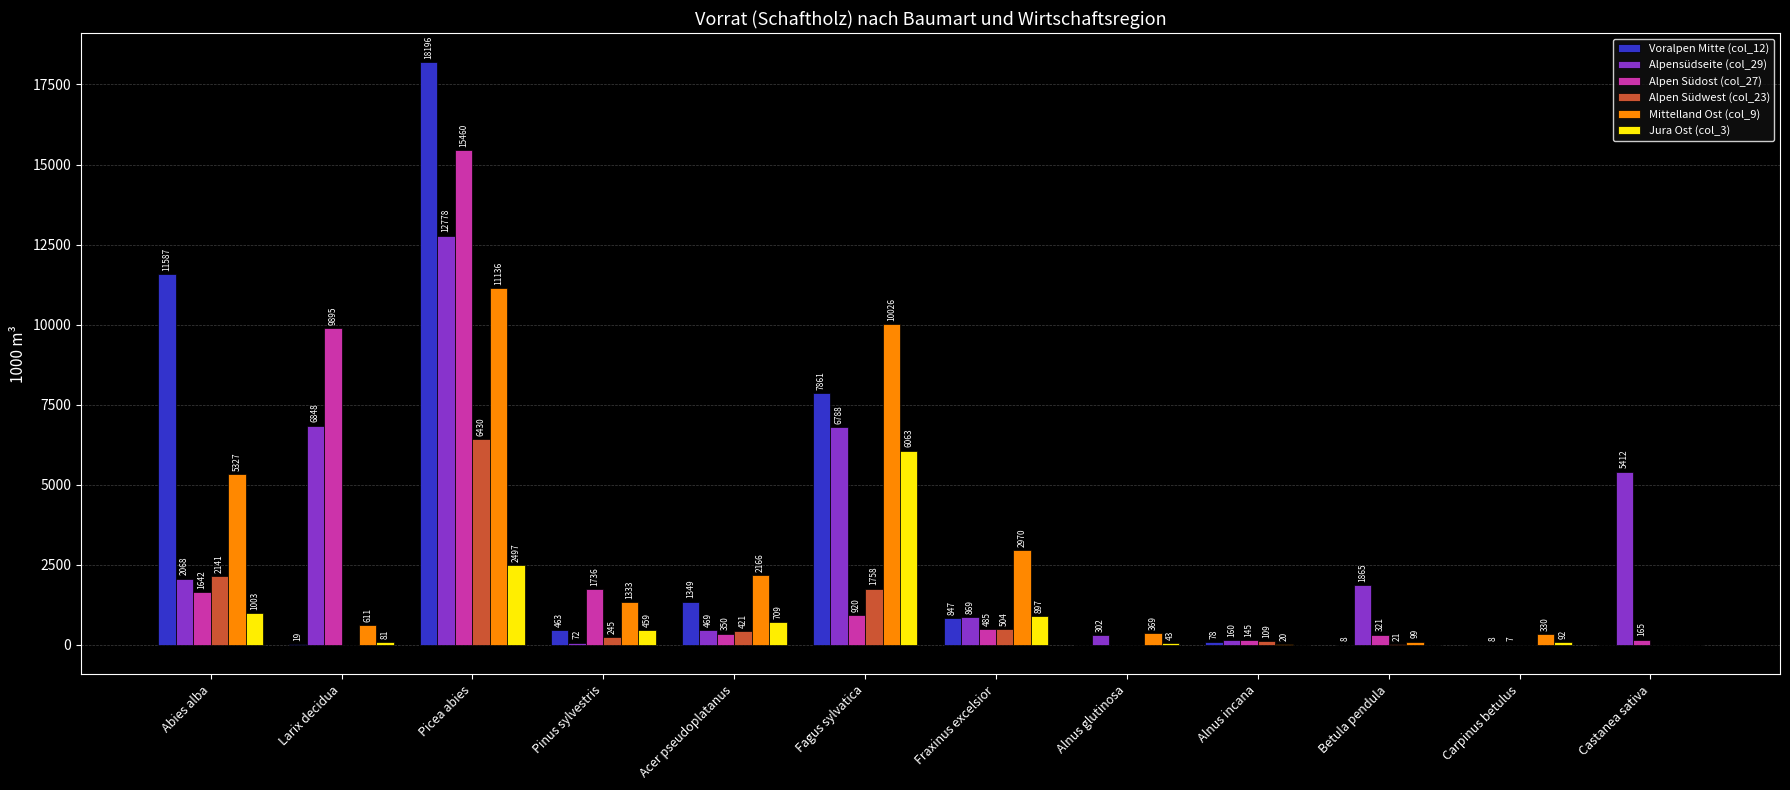

What is the difference between the Mittelland Ost (col_9) values at Fagus sylvatica and Pinus sylvestris?

8693